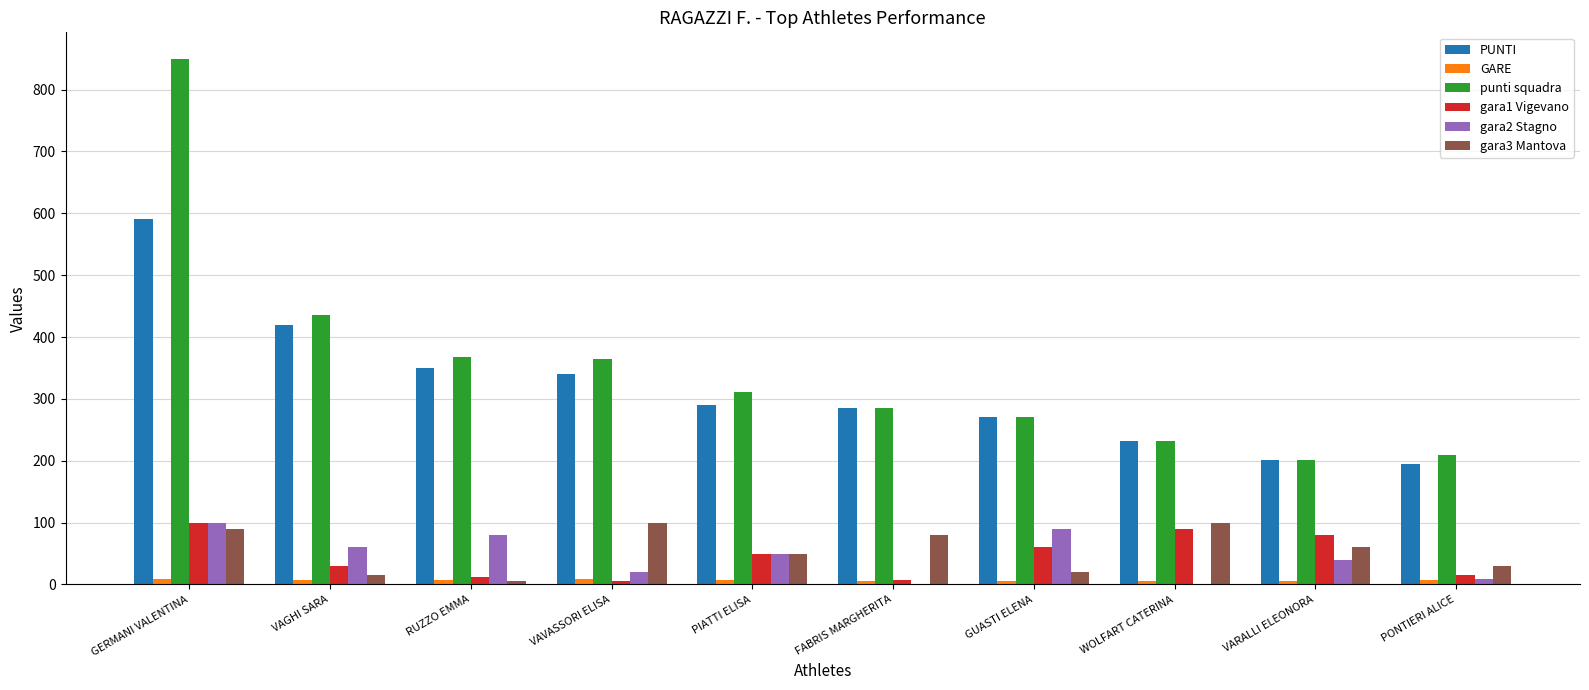

What is the greatest value displayed?

850